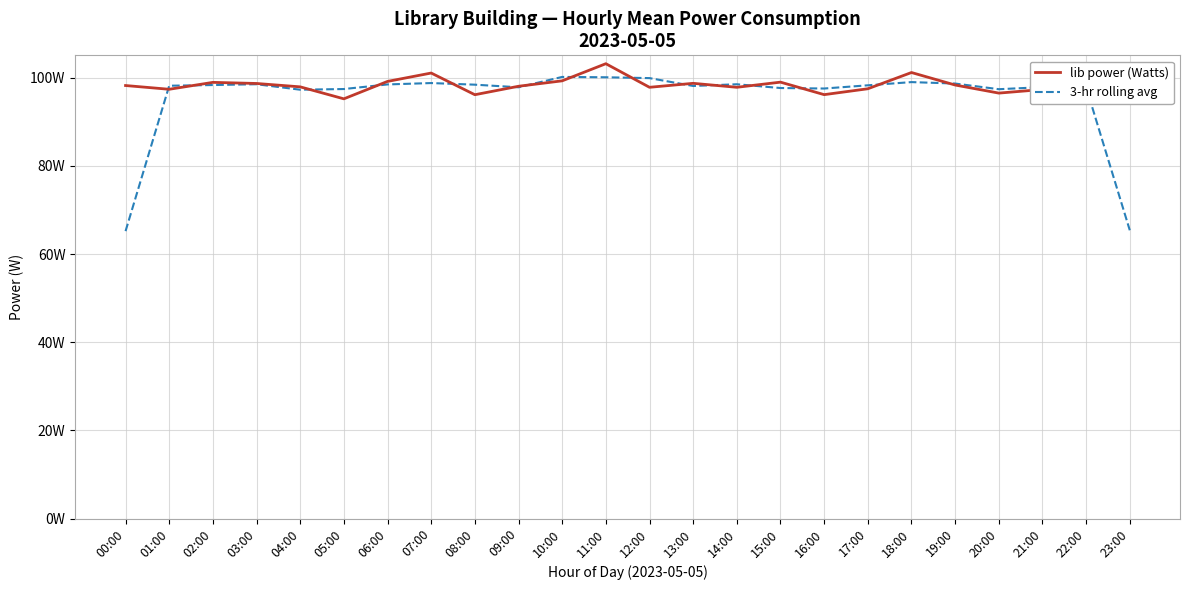

In 3-hr rolling avg, how many points are lower than both neighbors (excluding endpoints)?

5